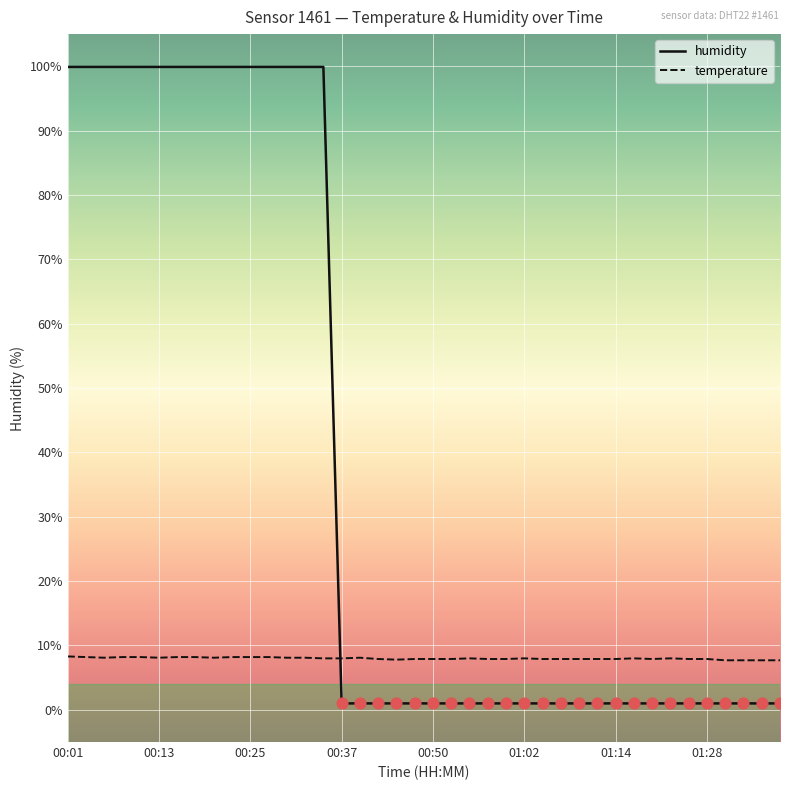

At how many categories does at least one series exceed 85?

15